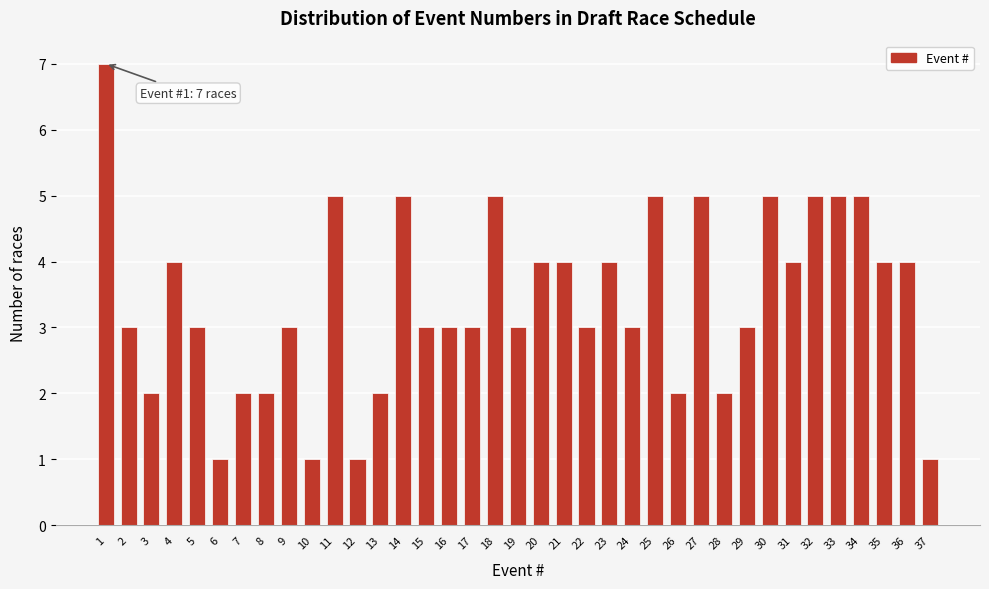

What is the change in value from 3 to 27?

+3